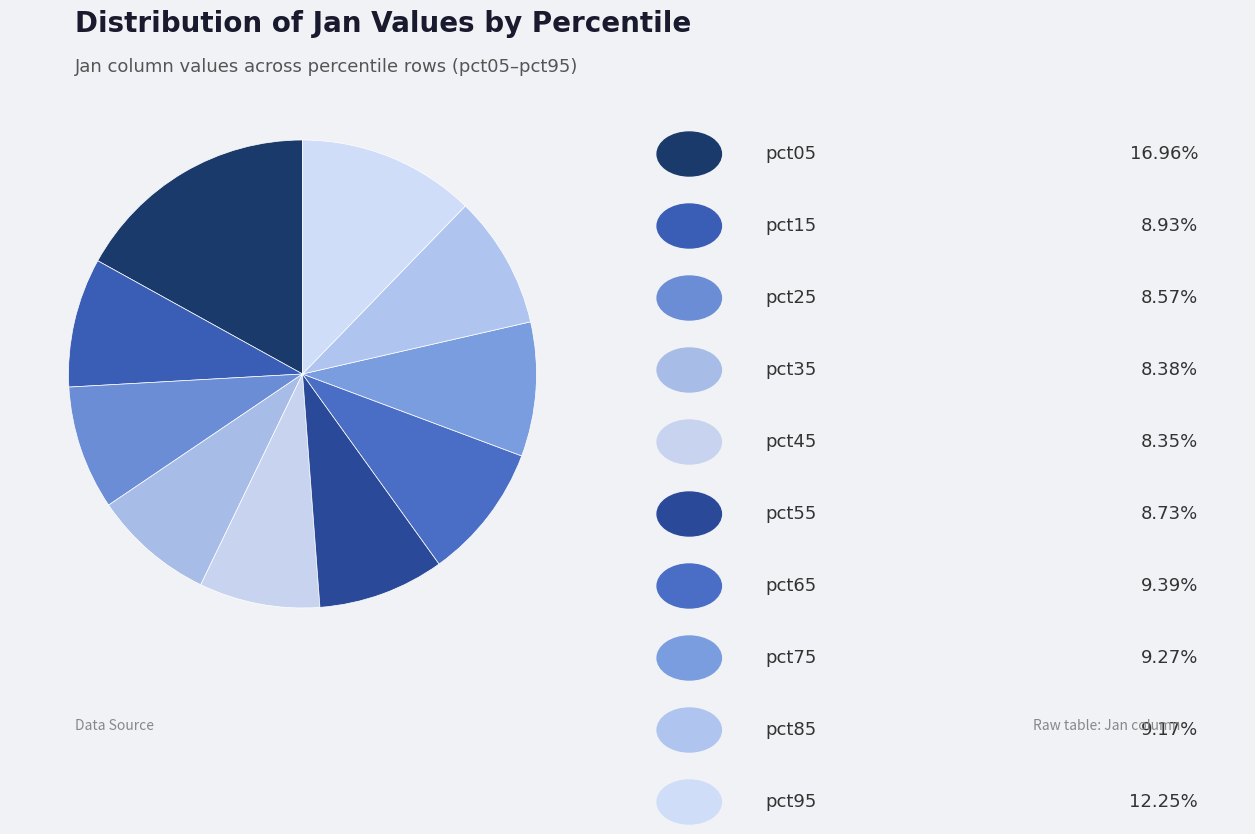

Which category has the biggest portion of the pie?

pct05